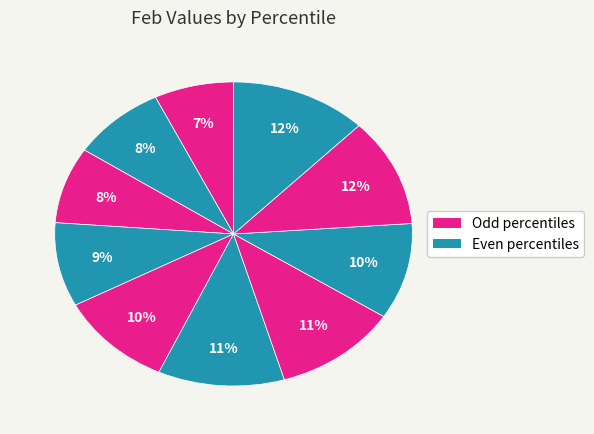

How many segments does this pie chart have?

10